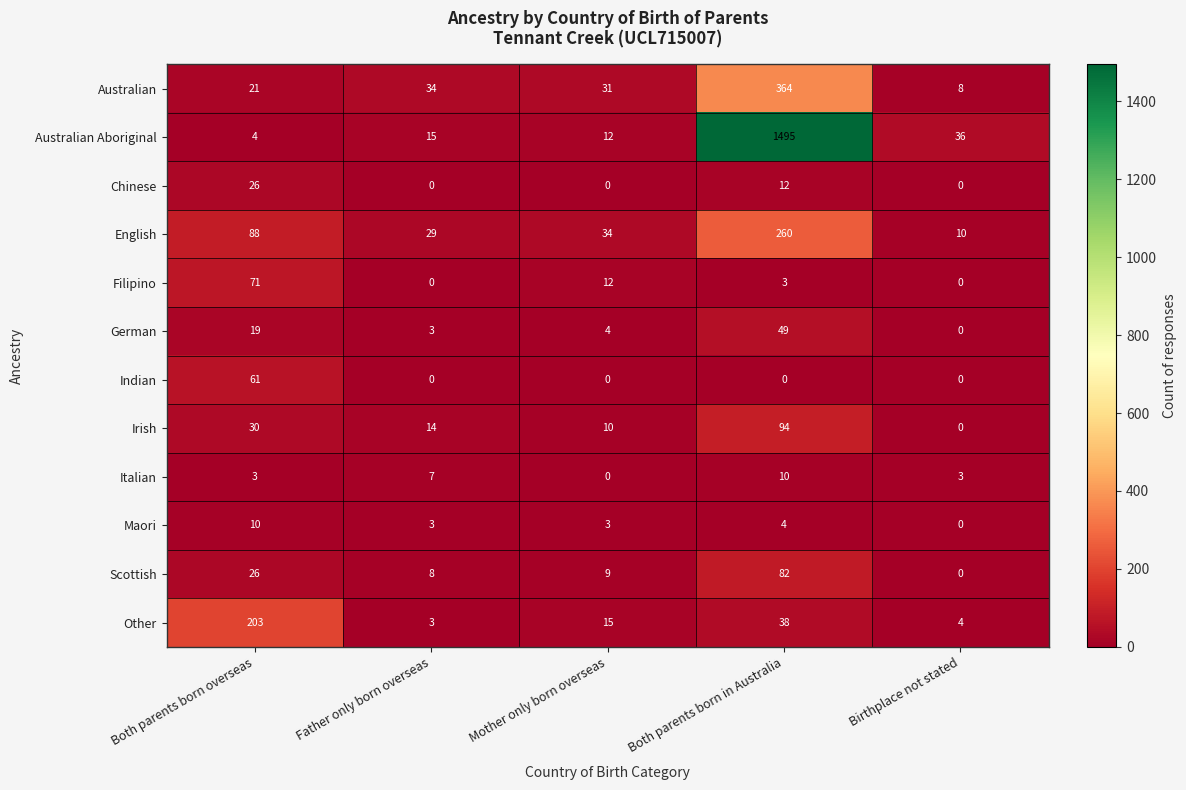

The Australian series shows 34 at Father only born overseas. True or false?

True